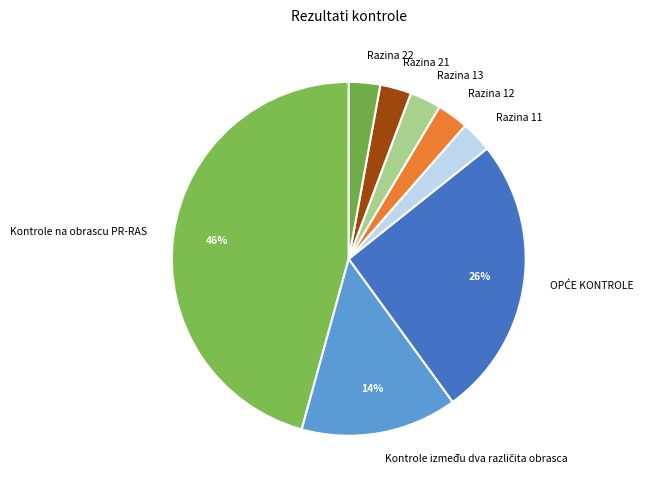

Approximately how many times larger is the value at Razina 11 compared to Razina 21?

1.0